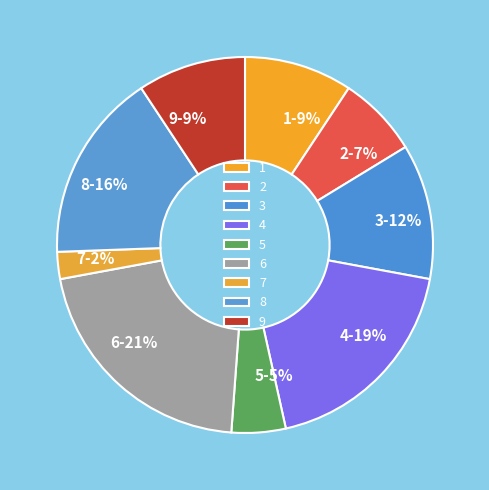

Which category has the smallest portion of the pie?

7